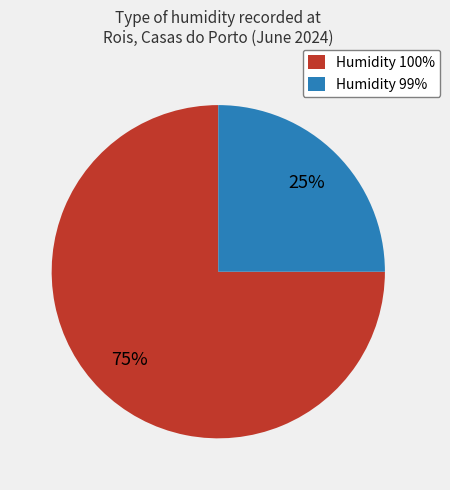

What percentage is the Humidity 99% slice, to the nearest percent?

25%